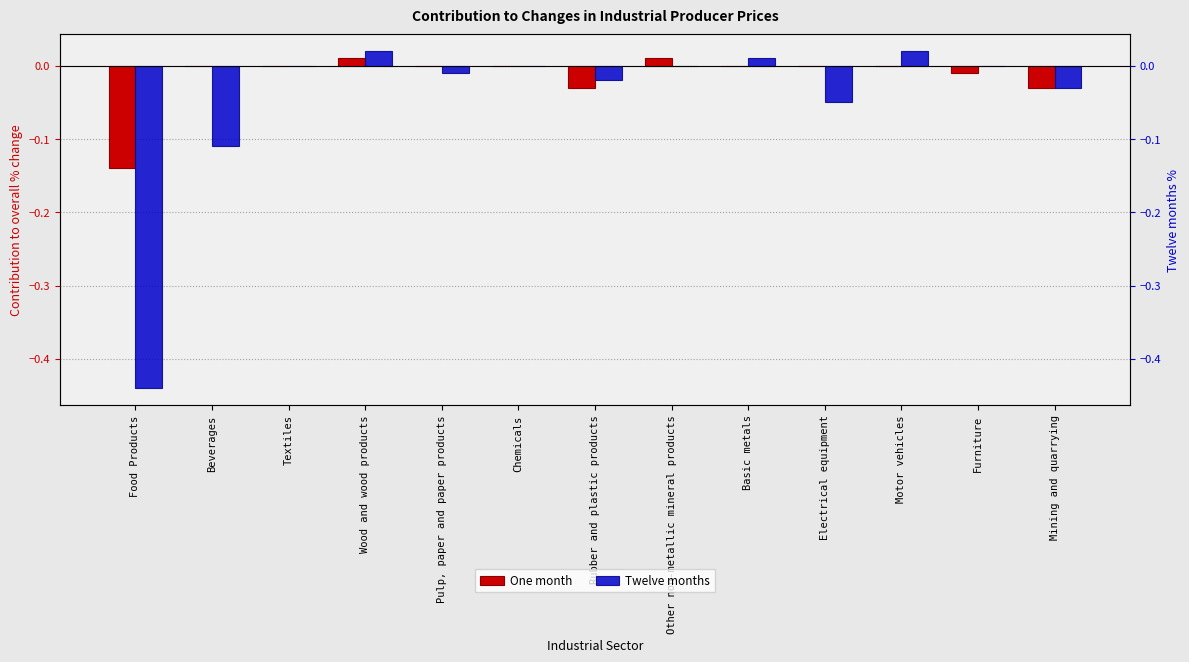

Reading left to right, extract all data points from this chart.

One month: Food Products=-0.1	Beverages=0.0	Textiles=0.0	Wood and wood products=0.0	Pulp, paper and paper products=0.0	Chemicals=0.0	Rubber and plastic products=-0.0	Other non-metallic mineral products=0.0	Basic metals=0.0	Electrical equipment=0.0	Motor vehicles=0.0	Furniture=-0.0	Mining and quarrying=-0.0
Twelve months: Food Products=-0.4	Beverages=-0.1	Textiles=0.0	Wood and wood products=0.0	Pulp, paper and paper products=-0.0	Chemicals=0.0	Rubber and plastic products=-0.0	Other non-metallic mineral products=0.0	Basic metals=0.0	Electrical equipment=-0.1	Motor vehicles=0.0	Furniture=0.0	Mining and quarrying=-0.0